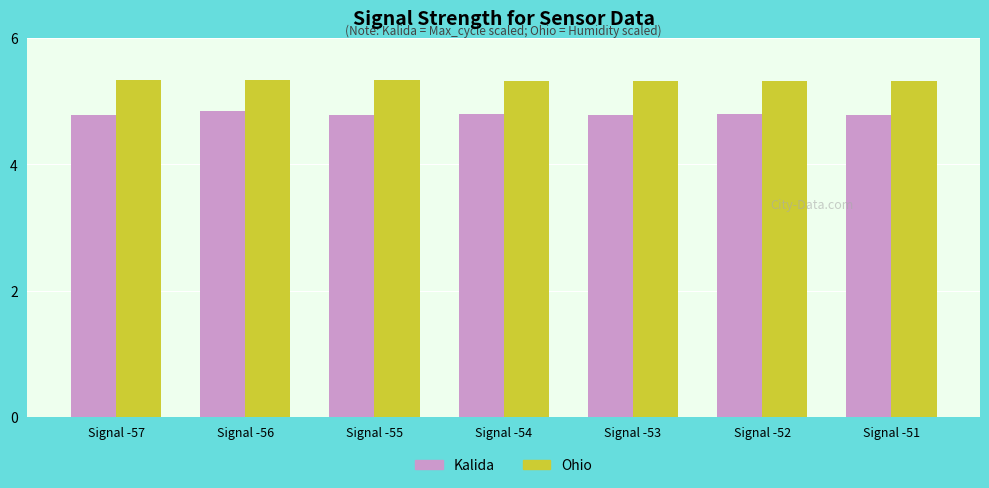

Is the value of Ohio at Signal -57 greater than the value of Kalida at Signal -57?

Yes